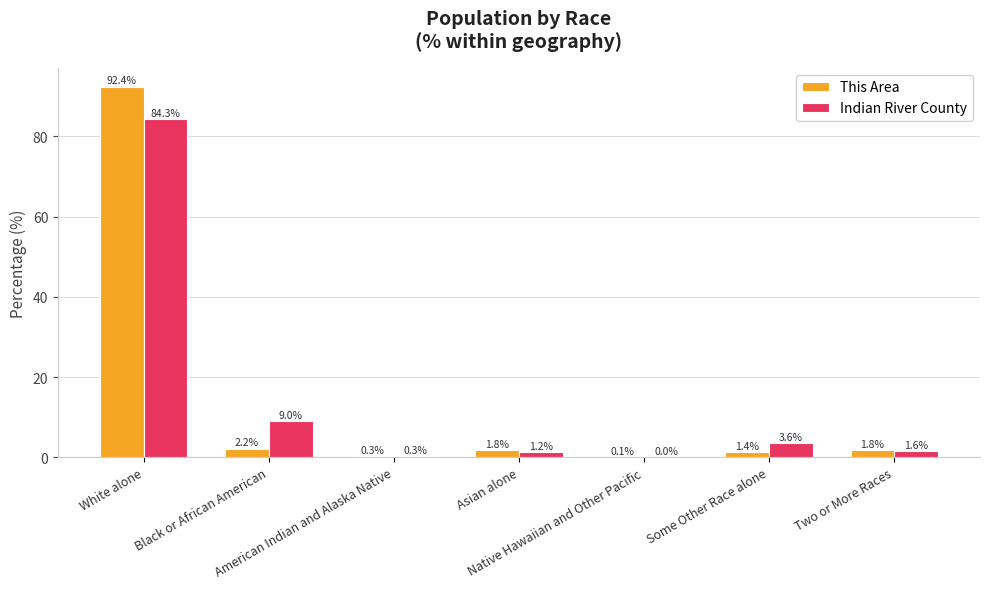

What is the average value of the Indian River County series?

14.3